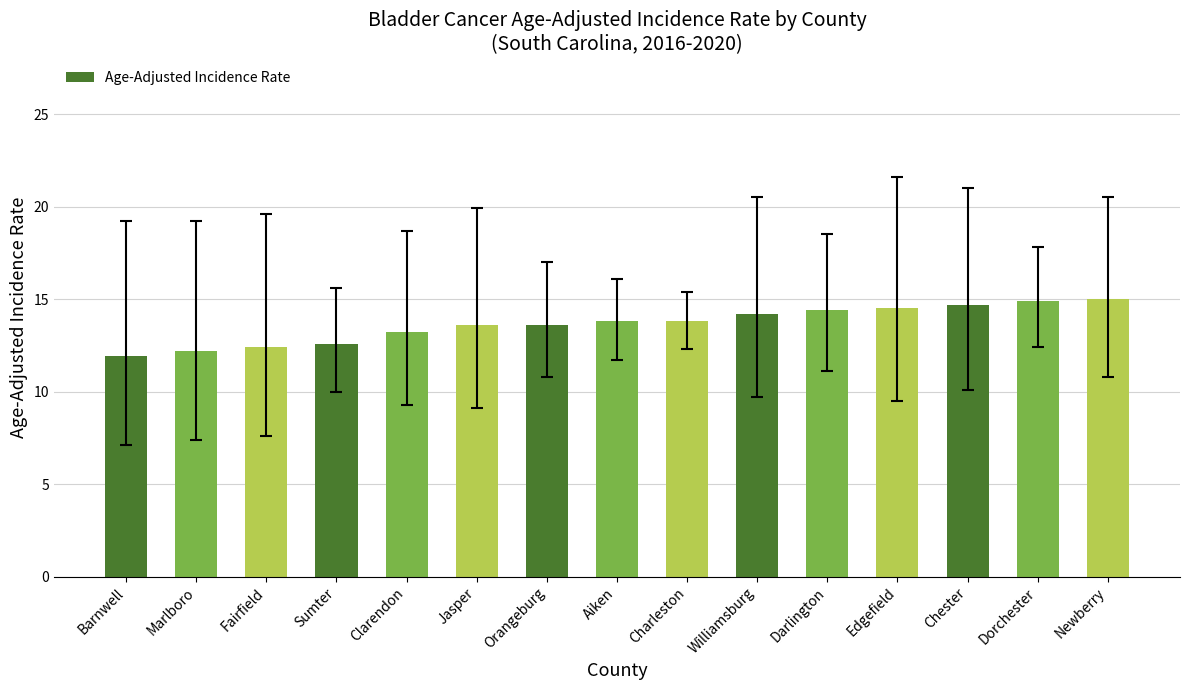

What position from the right is Orangeburg?

9